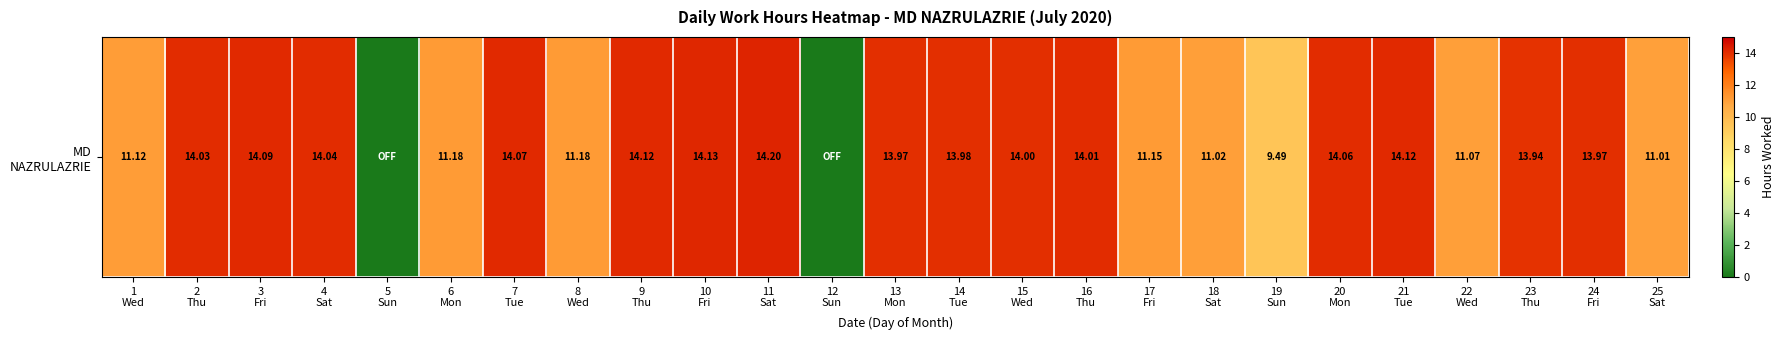

Where does the data first go above 13?

2
Thu